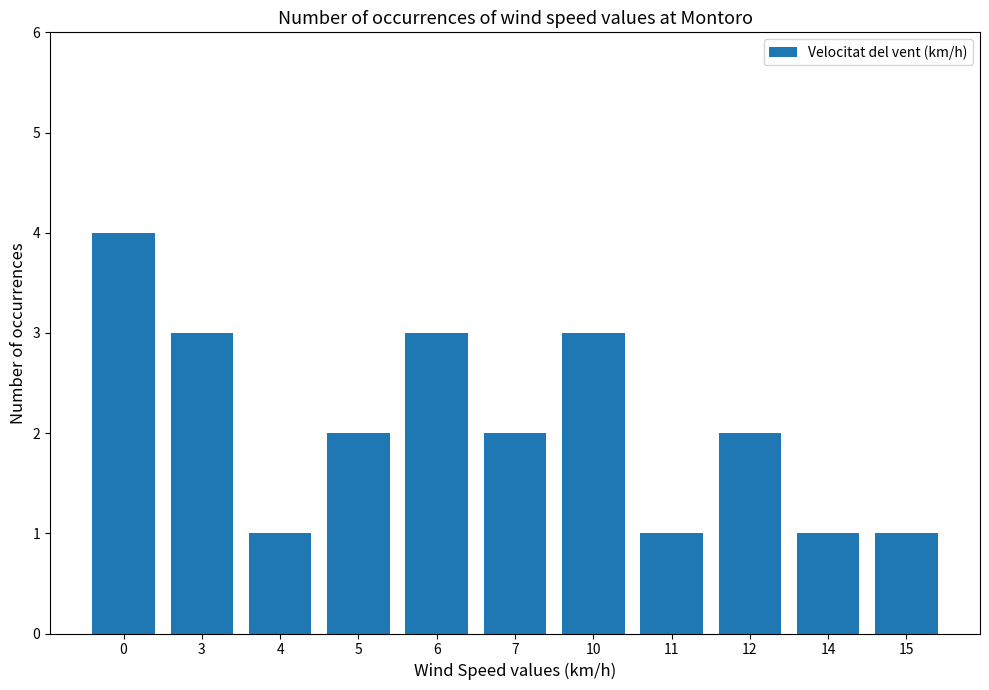

What is the minimum value shown in the chart?

1